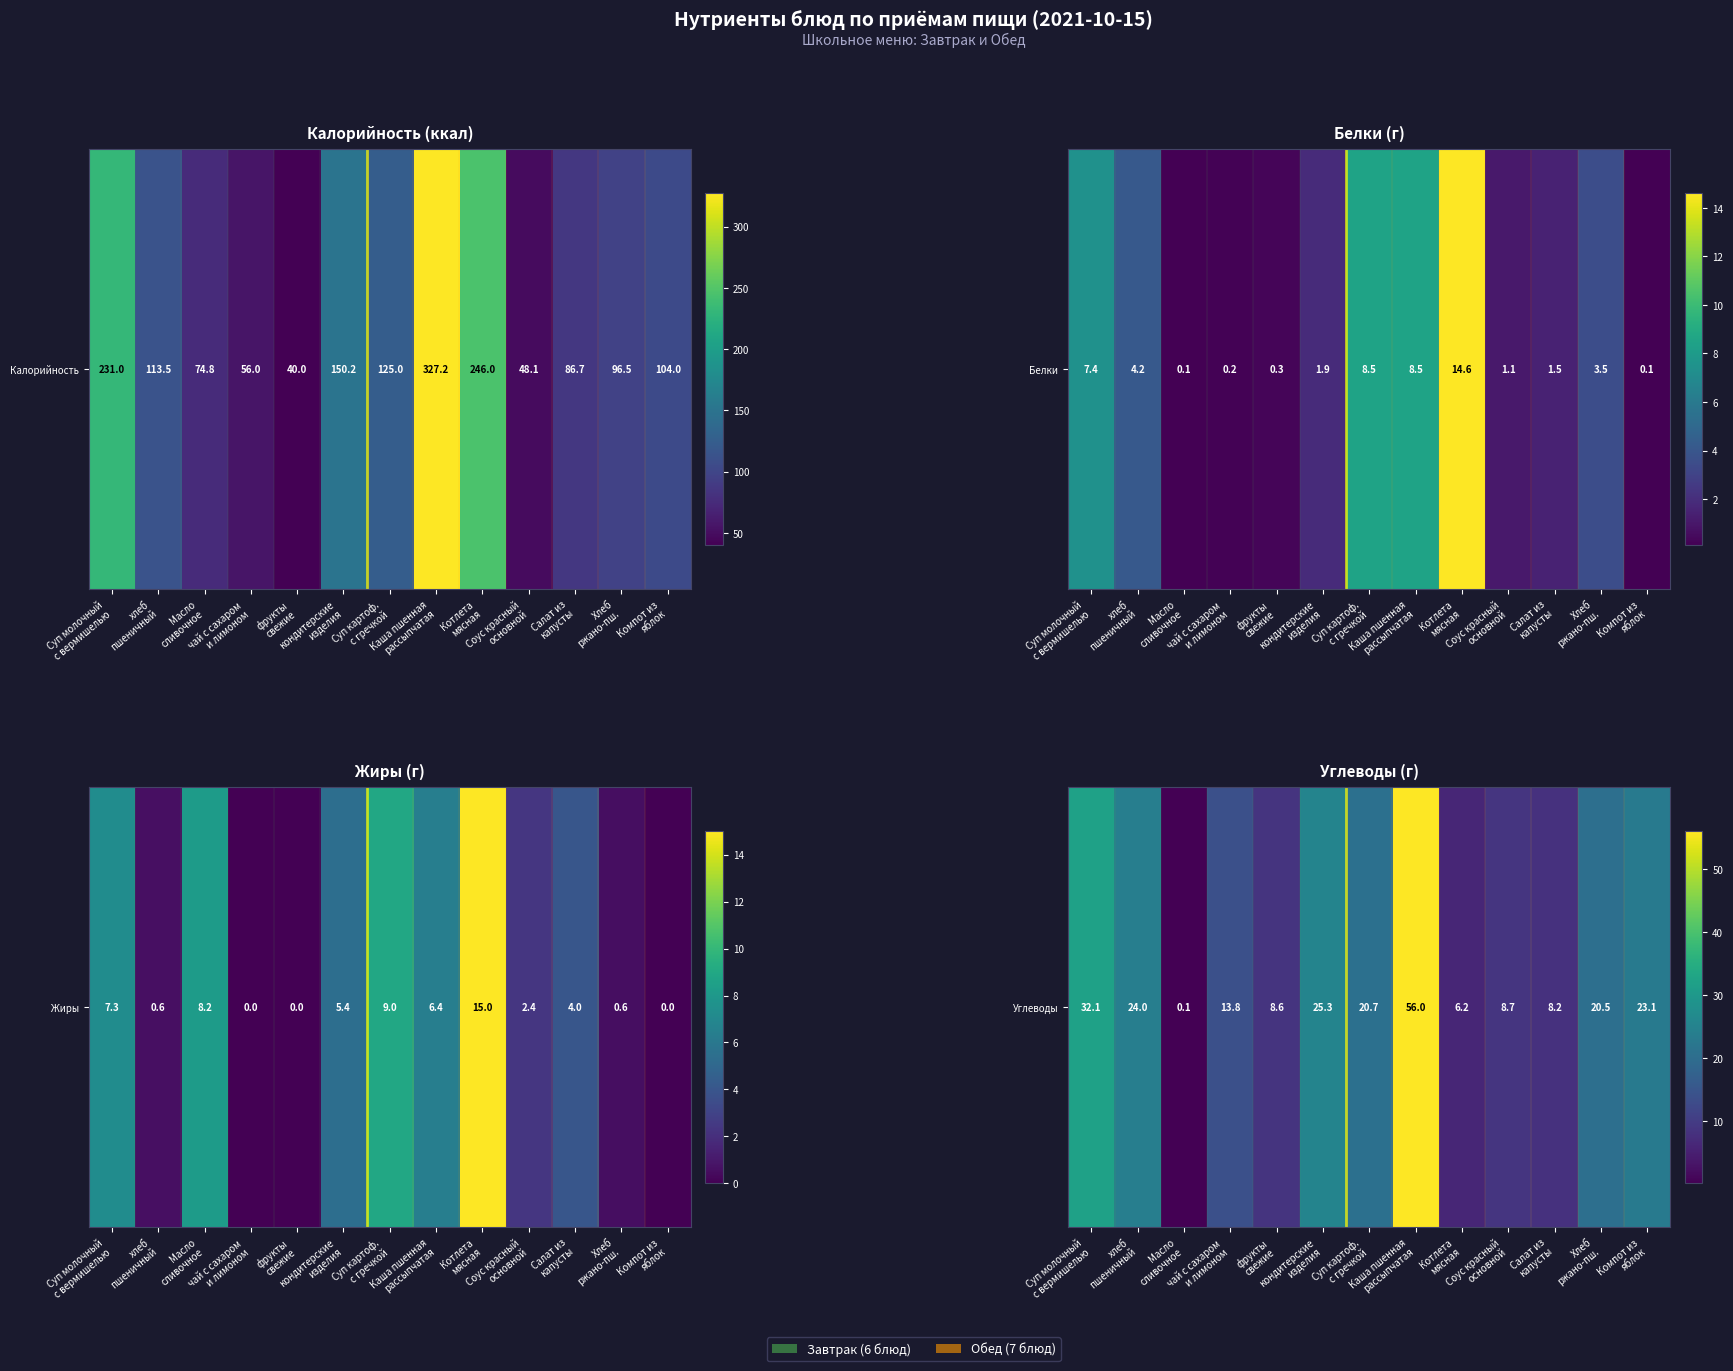

What is the difference between the second highest and minimum values?

32.0